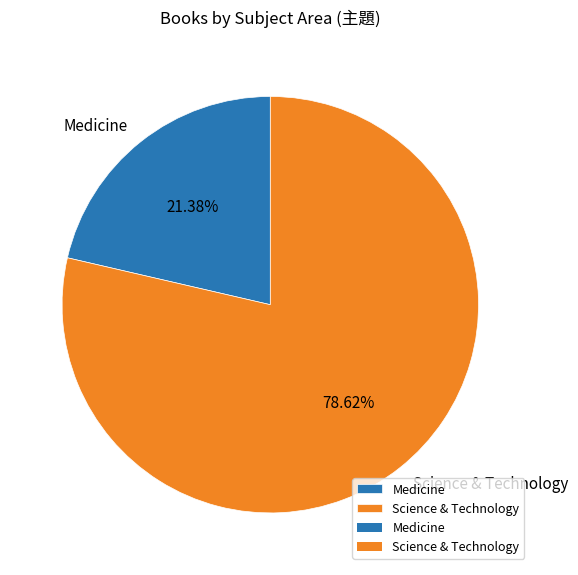

Which slice is the smallest?

Medicine